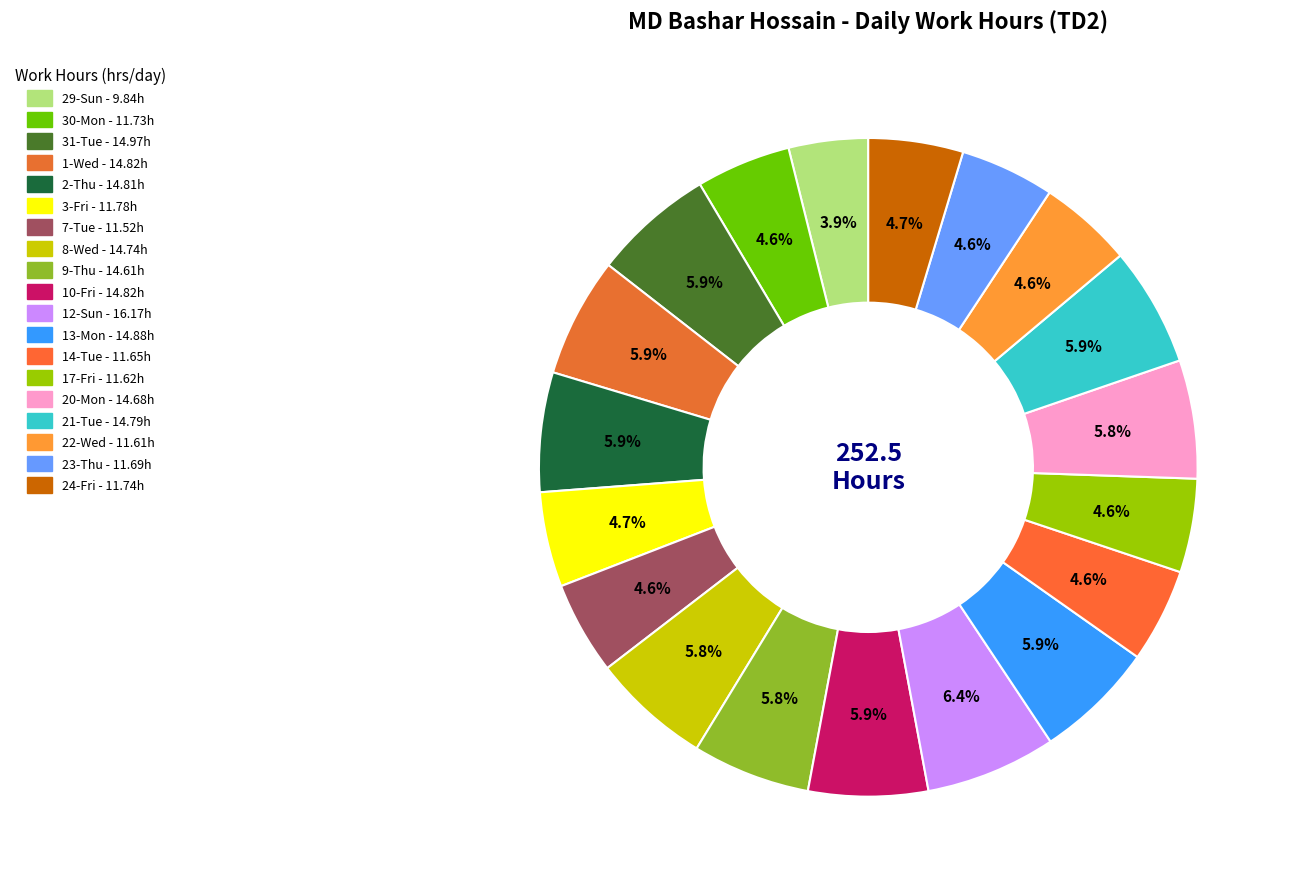

What is the largest slice in the pie chart?

12-Sun